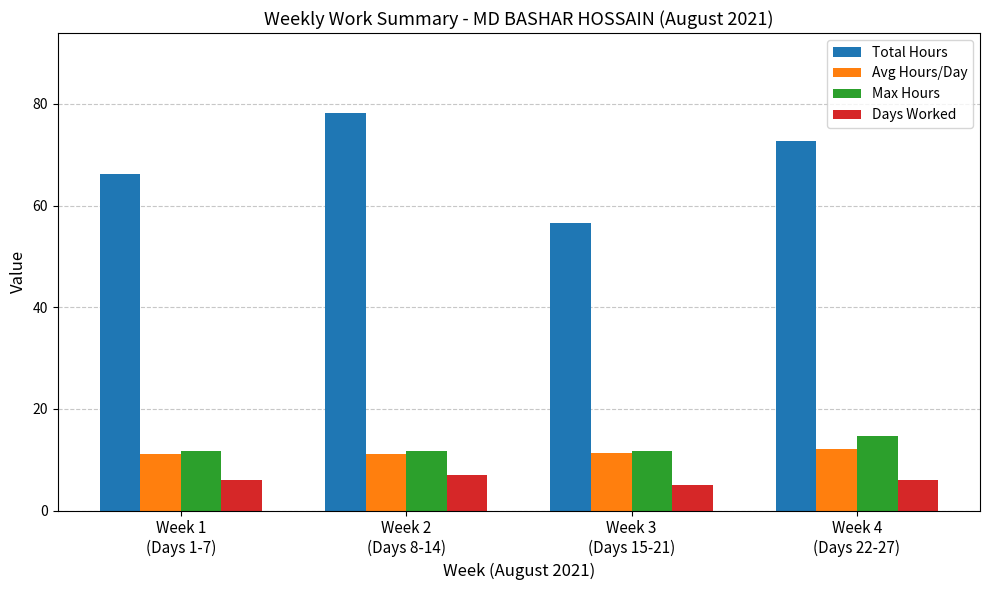

At which category does the chart reach its minimum across all series?

Week 3
(Days 15-21)